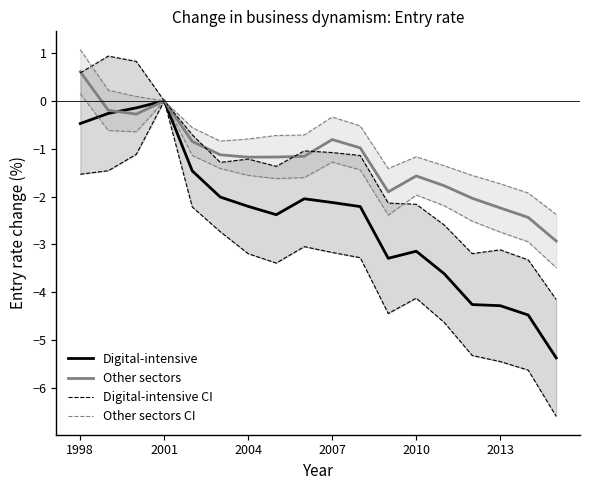

Which category has the highest value in the Other sectors series?

1998